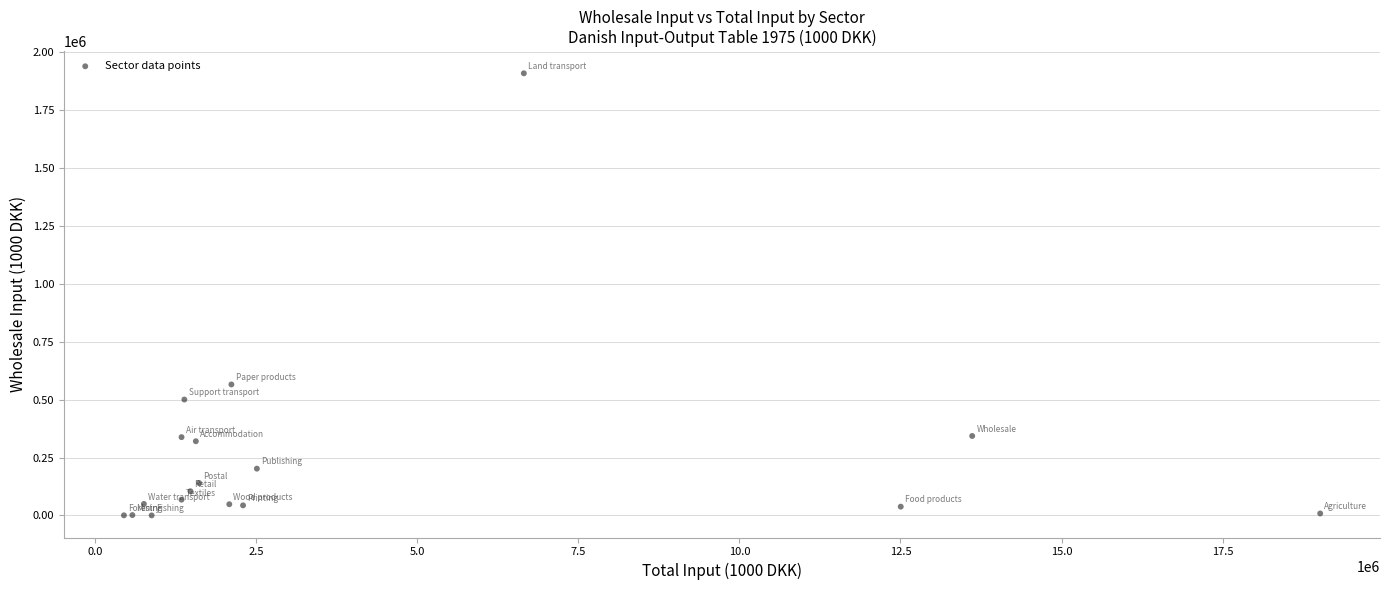

What Y value in the scatter plot is closest to 954515?

565439.0